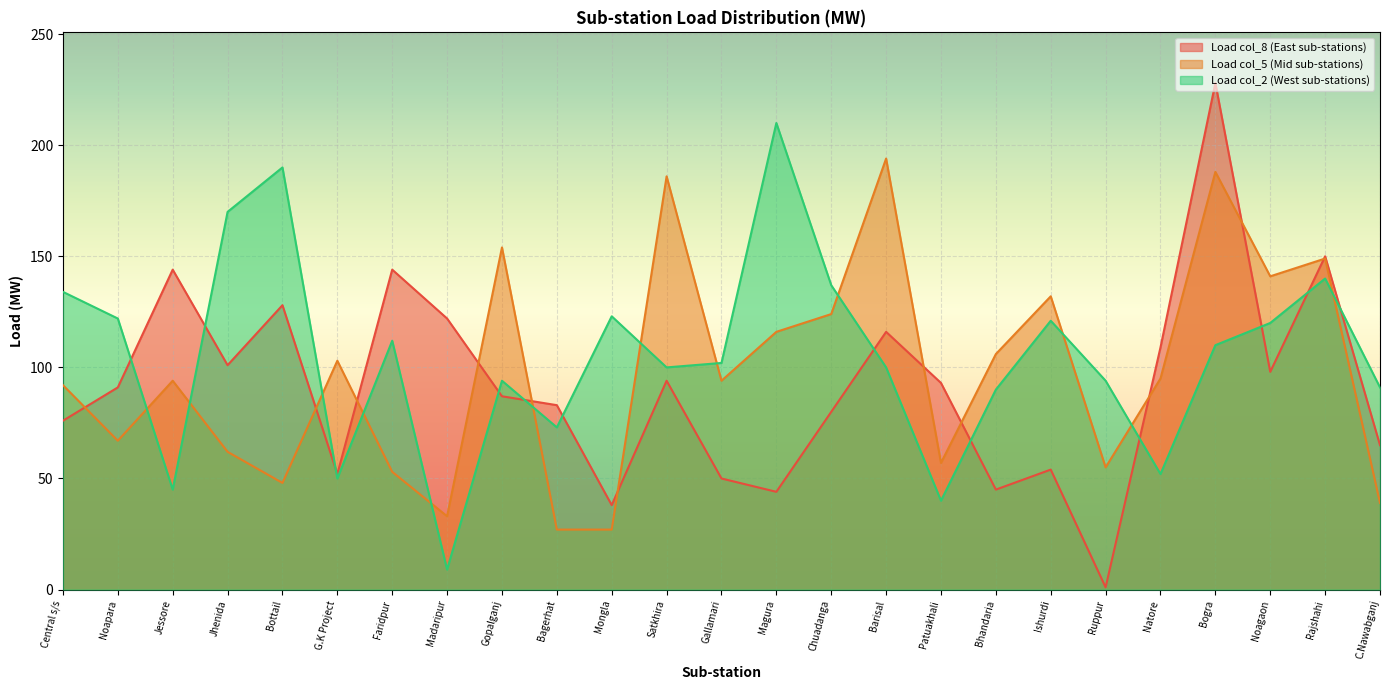

Between G.K Project and Barisal, which is larger?

Barisal